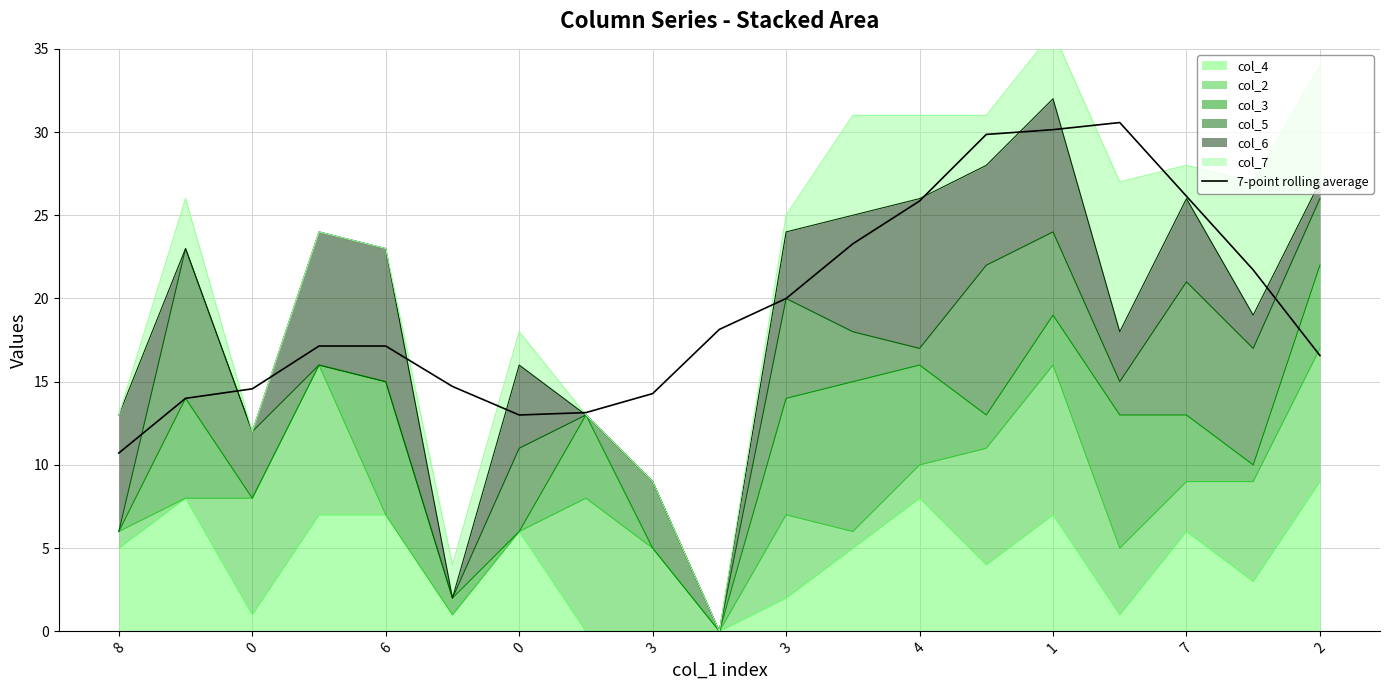

At which category does the chart reach its peak across all series?

15